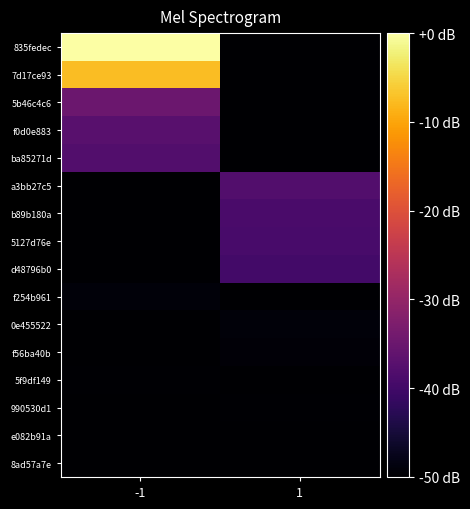

How many distinct data groups are displayed?

16